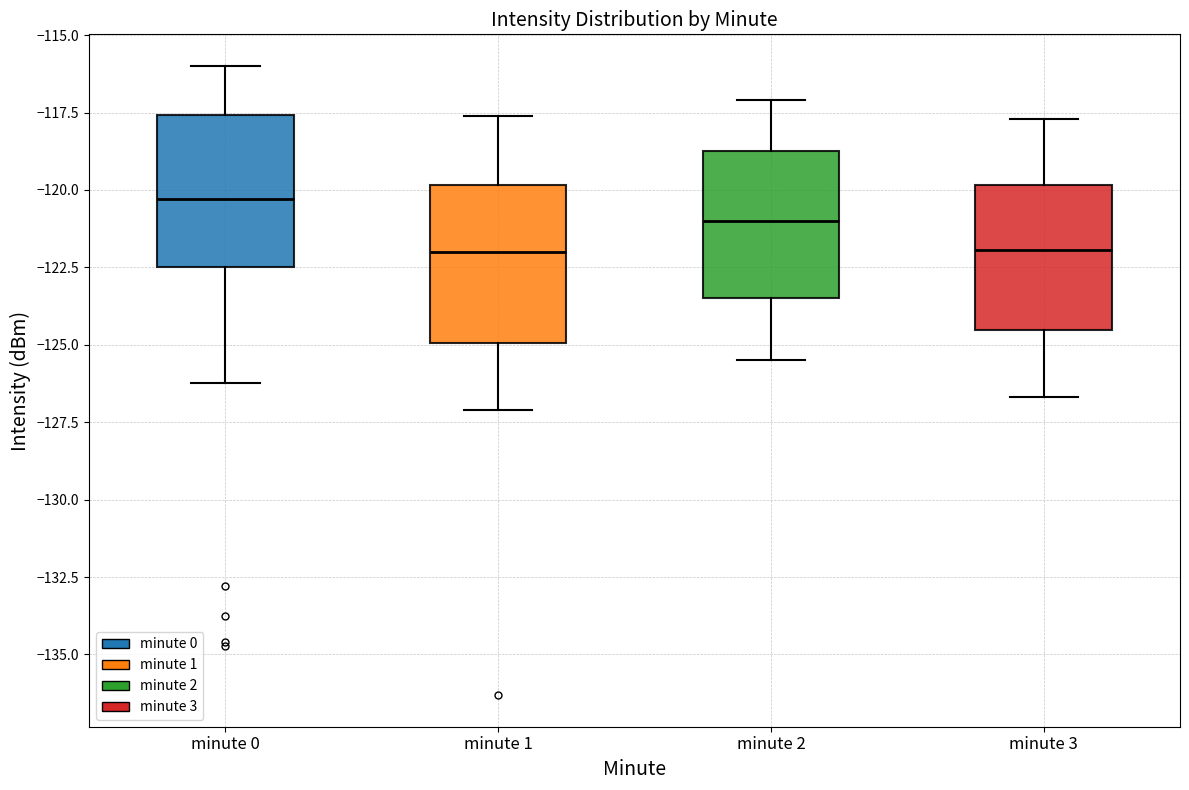

Reading left to right, transcribe this box plot: for each box, give where its median line is, the range the box spans, and where its two whiskers end, as read against the y-axis. The values are not printed on the chart, so give them approximately, as read against the axis.

minute 0: median -120.5, box -122.5 to -117.5, whiskers -126.0 to -116.0
minute 1: median -122.0, box -125.0 to -120.0, whiskers -127.0 to -117.5
minute 2: median -121.0, box -123.5 to -118.5, whiskers -125.5 to -117.0
minute 3: median -122.0, box -124.5 to -120.0, whiskers -126.5 to -117.5